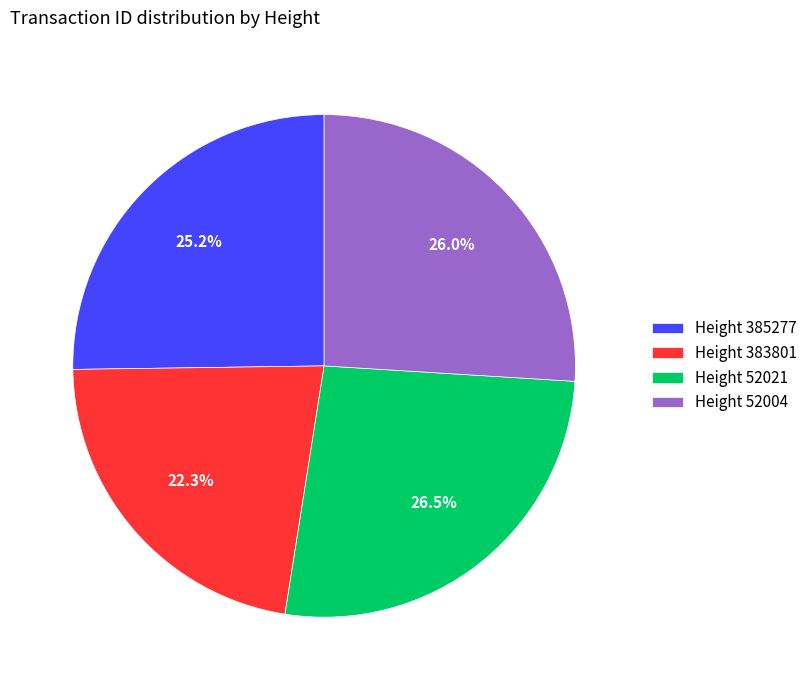

Which category has the biggest portion of the pie?

Height 52021